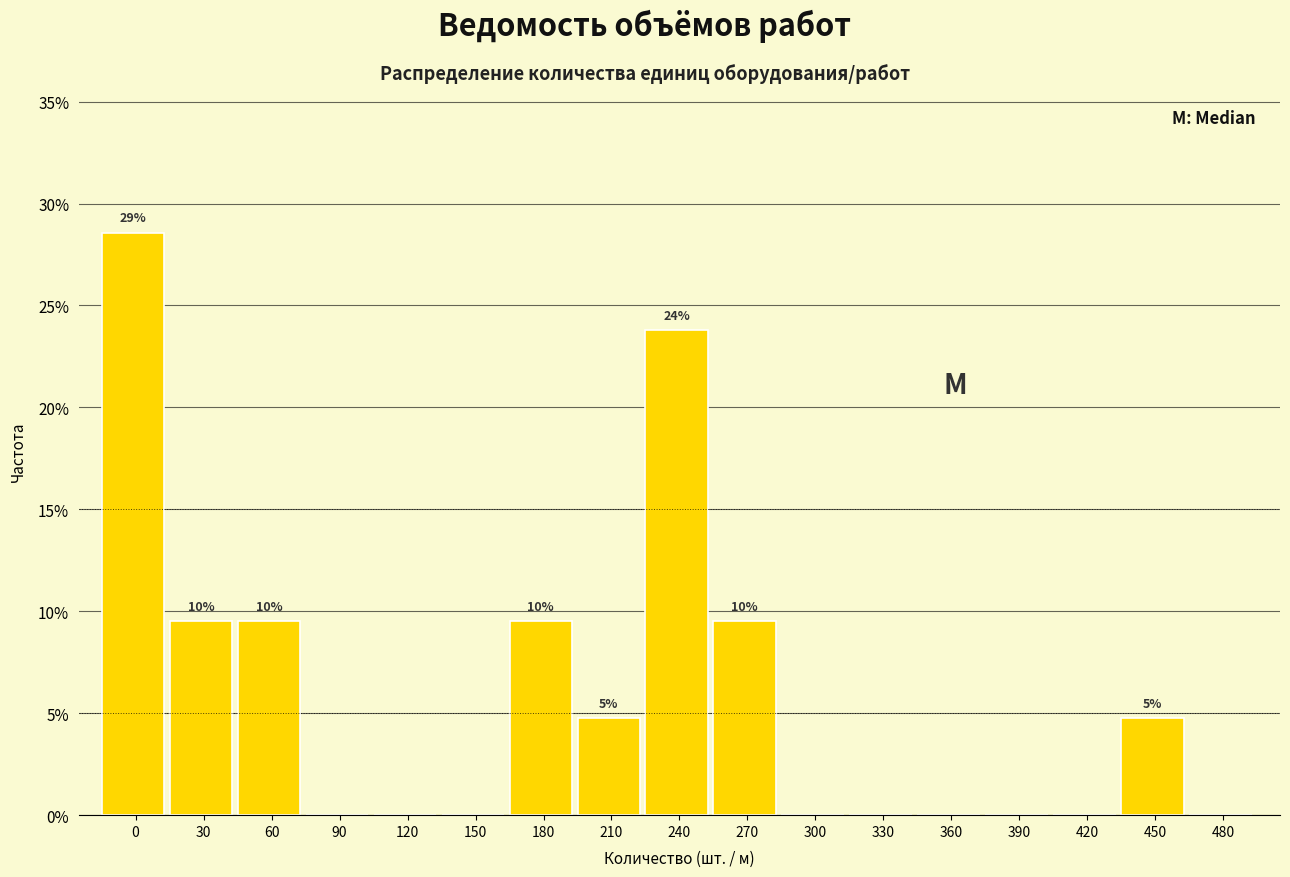

Reading left to right, what are all the values shown in this chart?

0=28.6	30=9.5	60=9.5	90=0.0	120=0.0	150=0.0	180=9.5	210=4.8	240=23.8	270=9.5	300=0.0	330=0.0	360=0.0	390=0.0	420=0.0	450=4.8	480=0.0